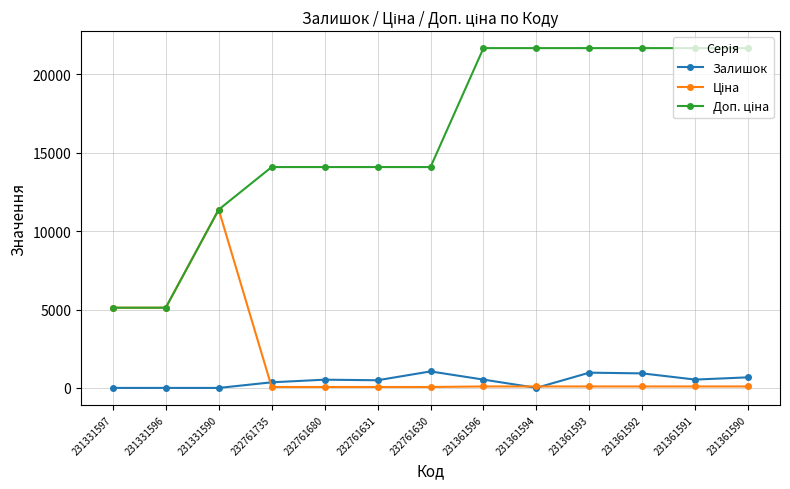

What is the value of the Залишок point at the 13th from the left?

679.0